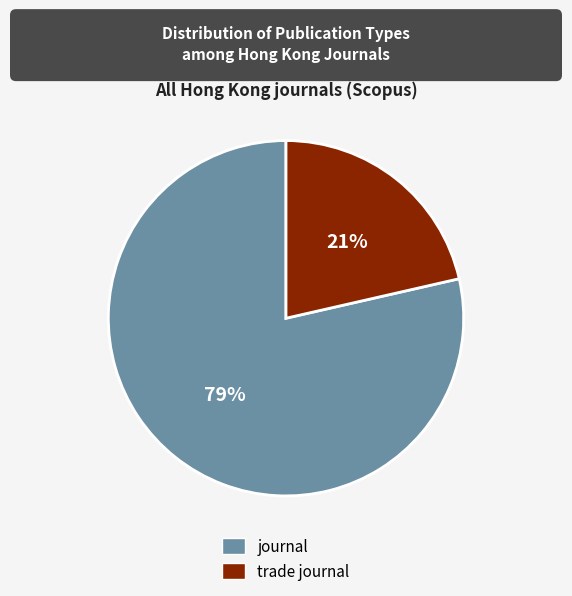

To the nearest percent, what percentage of the pie is trade journal?

21%